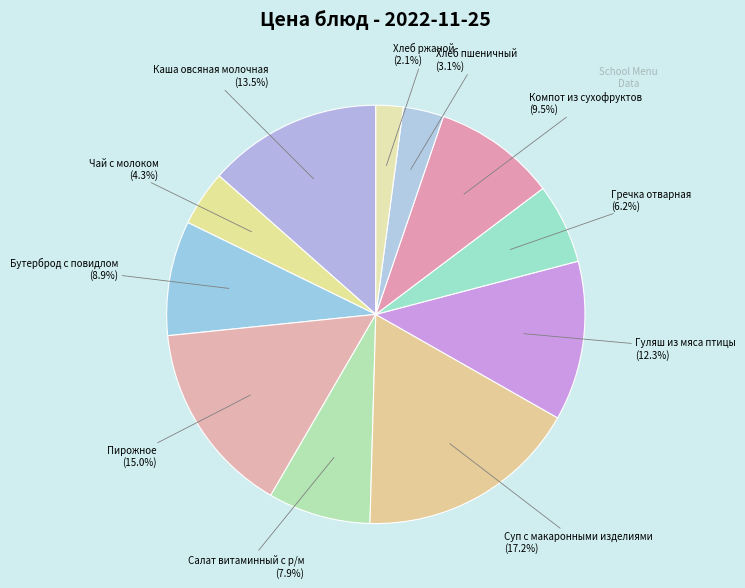

To the nearest percent, what is the difference between the Салат витаминный с р/м and Гуляш из мяса птицы slice percentages?

4%